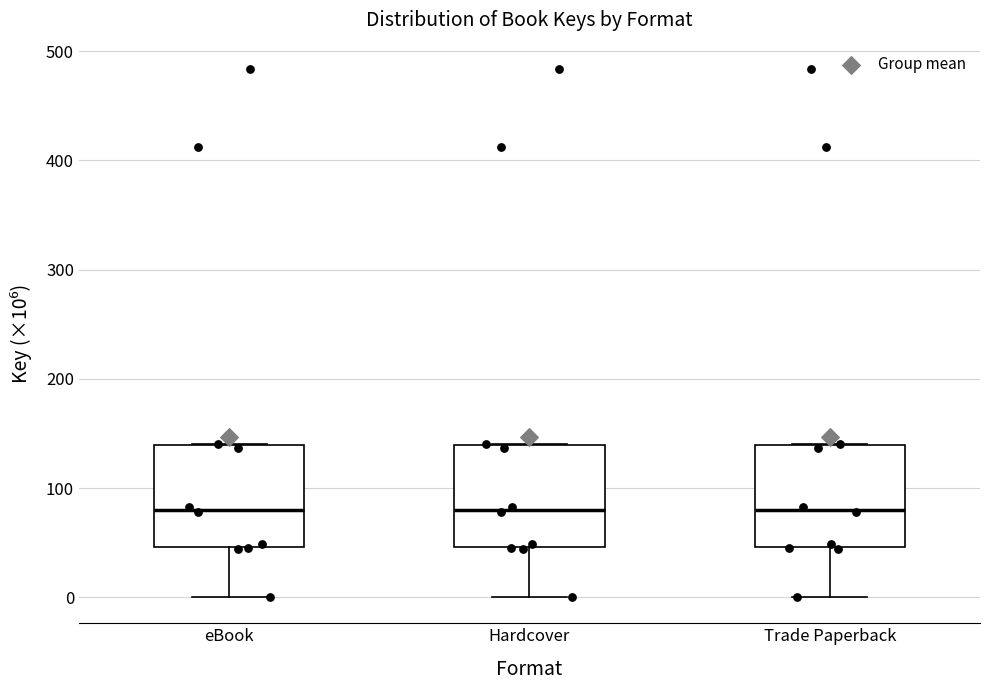

Where is the lower edge of the box for Trade Paperback on the y-axis? The values are not printed on the chart, so give them approximately, as read against the axis.

50